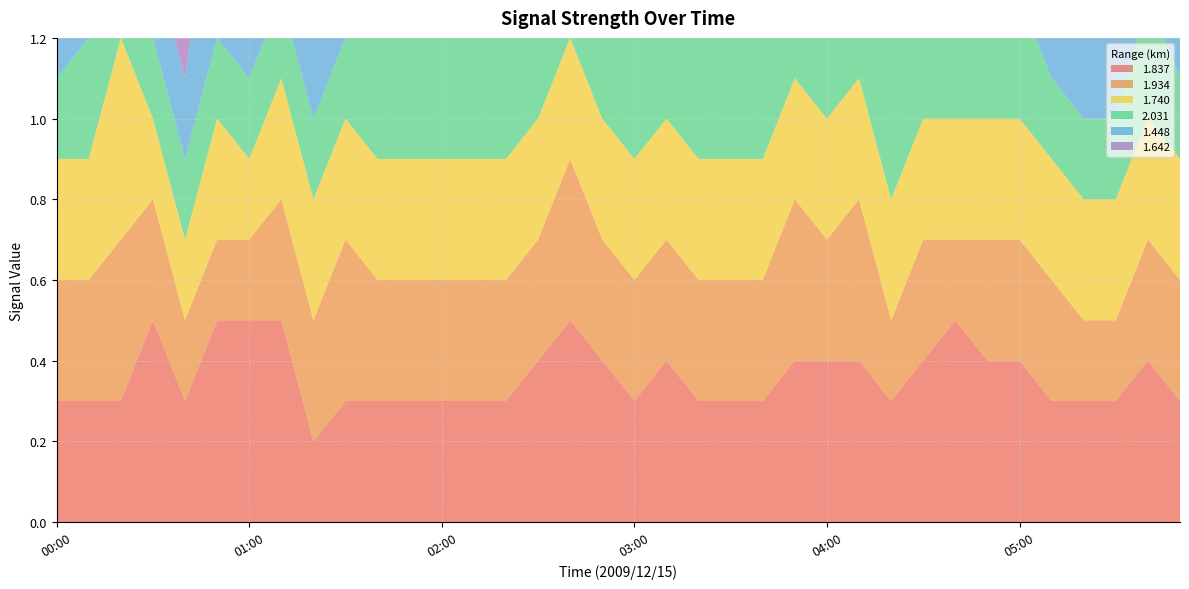

Reading left to right, what are all the values shown in this chart?

1.837: 00:00=0.3	00:10=0.3	00:20=0.3	00:30=0.5	00:40=0.3	00:50=0.5	01:00=0.5	01:10=0.5	01:20=0.2	01:30=0.3	01:40=0.3	01:50=0.3	02:00=0.3	02:10=0.3	02:20=0.3	02:30=0.4	02:40=0.5	02:50=0.4	03:00=0.3	03:10=0.4	03:20=0.3	03:30=0.3	03:40=0.3	03:50=0.4	04:00=0.4	04:10=0.4	04:20=0.3	04:30=0.4	04:40=0.5	04:50=0.4	05:00=0.4	05:10=0.3	05:20=0.3	05:30=0.3	05:40=0.4	05:50=0.3
1.934: 00:00=0.3	00:10=0.3	00:20=0.4	00:30=0.3	00:40=0.2	00:50=0.2	01:00=0.2	01:10=0.3	01:20=0.3	01:30=0.4	01:40=0.3	01:50=0.3	02:00=0.3	02:10=0.3	02:20=0.3	02:30=0.3	02:40=0.4	02:50=0.3	03:00=0.3	03:10=0.3	03:20=0.3	03:30=0.3	03:40=0.3	03:50=0.4	04:00=0.3	04:10=0.4	04:20=0.2	04:30=0.3	04:40=0.2	04:50=0.3	05:00=0.3	05:10=0.3	05:20=0.2	05:30=0.2	05:40=0.3	05:50=0.3
1.740: 00:00=0.3	00:10=0.3	00:20=0.5	00:30=0.2	00:40=0.2	00:50=0.3	01:00=0.2	01:10=0.3	01:20=0.3	01:30=0.3	01:40=0.3	01:50=0.3	02:00=0.3	02:10=0.3	02:20=0.3	02:30=0.3	02:40=0.3	02:50=0.3	03:00=0.3	03:10=0.3	03:20=0.3	03:30=0.3	03:40=0.3	03:50=0.3	04:00=0.3	04:10=0.3	04:20=0.3	04:30=0.3	04:40=0.3	04:50=0.3	05:00=0.3	05:10=0.3	05:20=0.3	05:30=0.3	05:40=0.3	05:50=0.3
2.031: 00:00=0.2	00:10=0.3	00:20=0.3	00:30=0.2	00:40=0.2	00:50=0.2	01:00=0.2	01:10=0.2	01:20=0.2	01:30=0.2	01:40=0.3	01:50=0.3	02:00=0.3	02:10=0.5	02:20=0.3	02:30=0.3	02:40=0.3	02:50=0.3	03:00=0.3	03:10=0.3	03:20=0.3	03:30=0.3	03:40=0.3	03:50=0.3	04:00=0.3	04:10=0.4	04:20=0.4	04:30=0.3	04:40=0.3	04:50=0.2	05:00=0.3	05:10=0.2	05:20=0.2	05:30=0.2	05:40=0.3	05:50=0.2
1.448: 00:00=0.2	00:10=0.2	00:20=0.3	00:30=0.2	00:40=0.2	00:50=0.5	01:00=0.4	01:10=0.3	01:20=0.5	01:30=0.7	01:40=0.8	01:50=0.4	02:00=0.3	02:10=0.4	02:20=0.3	02:30=0.3	02:40=0.5	02:50=0.4	03:00=0.4	03:10=0.3	03:20=0.4	03:30=0.4	03:40=0.5	03:50=0.4	04:00=0.4	04:10=0.4	04:20=0.3	04:30=0.3	04:40=0.4	04:50=0.3	05:00=0.4	05:10=0.4	05:20=0.4	05:30=0.3	05:40=0.4	05:50=0.4
1.642: 00:00=0.3	00:10=0.3	00:20=0.3	00:30=0.2	00:40=0.2	00:50=0.2	01:00=0.2	01:10=0.2	01:20=0.2	01:30=0.3	01:40=0.3	01:50=0.3	02:00=0.3	02:10=0.4	02:20=0.3	02:30=0.3	02:40=0.3	02:50=0.3	03:00=0.3	03:10=0.3	03:20=0.3	03:30=0.3	03:40=0.3	03:50=0.3	04:00=0.3	04:10=0.3	04:20=0.3	04:30=0.3	04:40=0.3	04:50=0.3	05:00=0.3	05:10=0.3	05:20=0.3	05:30=0.3	05:40=0.4	05:50=0.3